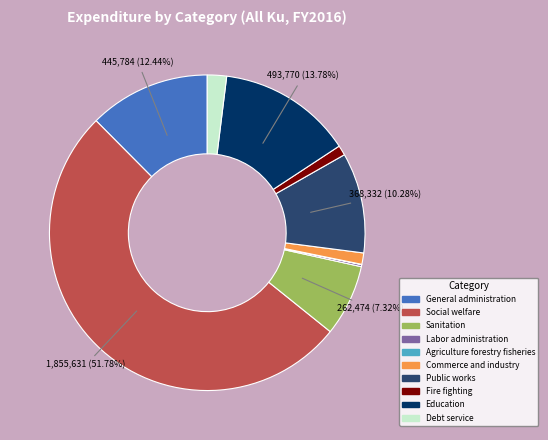

To the nearest percent, what portion does Social welfare represent?

52%